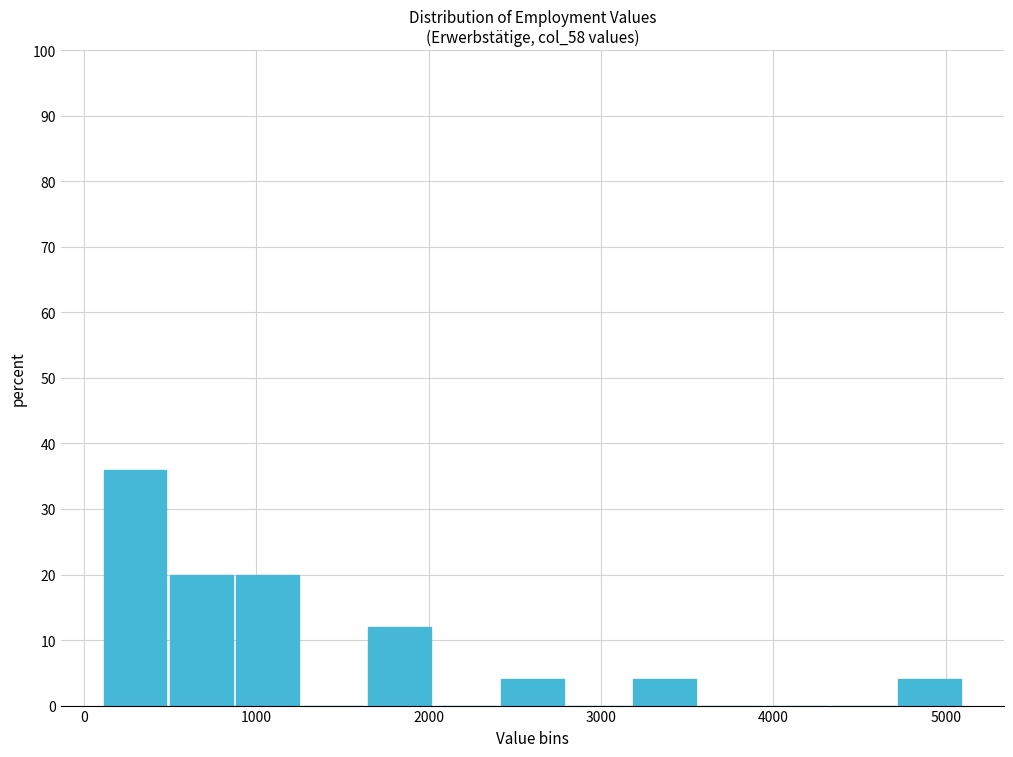

Read against the x-axis, roughly where is the centre of the tallest bar?

300